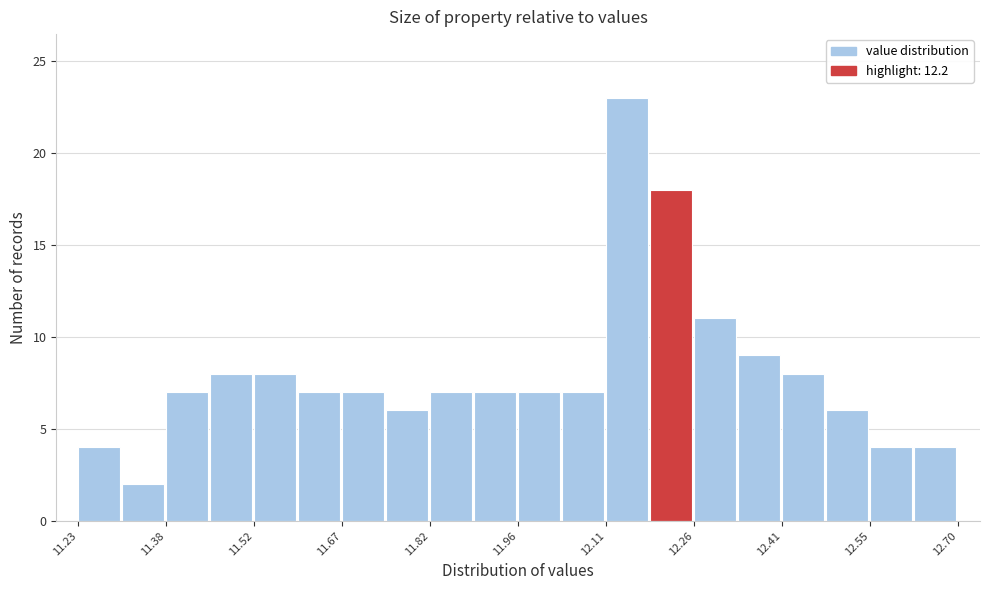

Around what value on the x-axis is the tallest bar? Give the approximate position of its centre, as read against the axis.

12.14